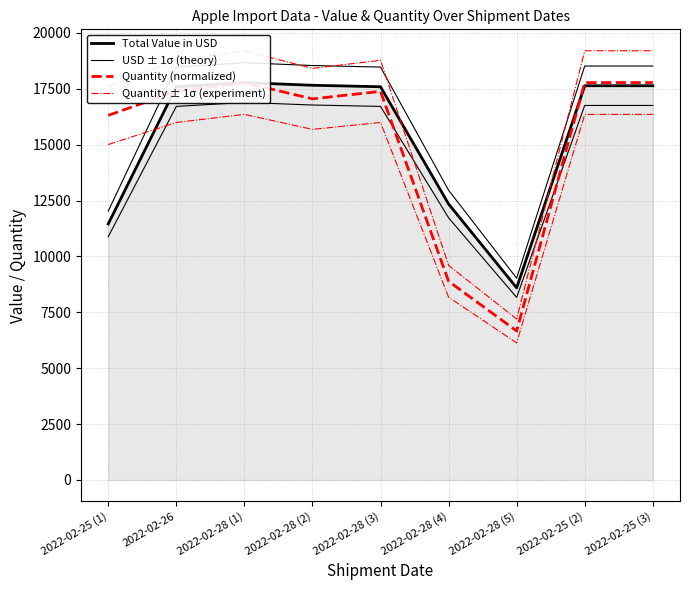

Which series ends up on top after the final intersection of USD ± 1σ (theory) and Quantity ± 1σ (experiment)?

Quantity ± 1σ (experiment)